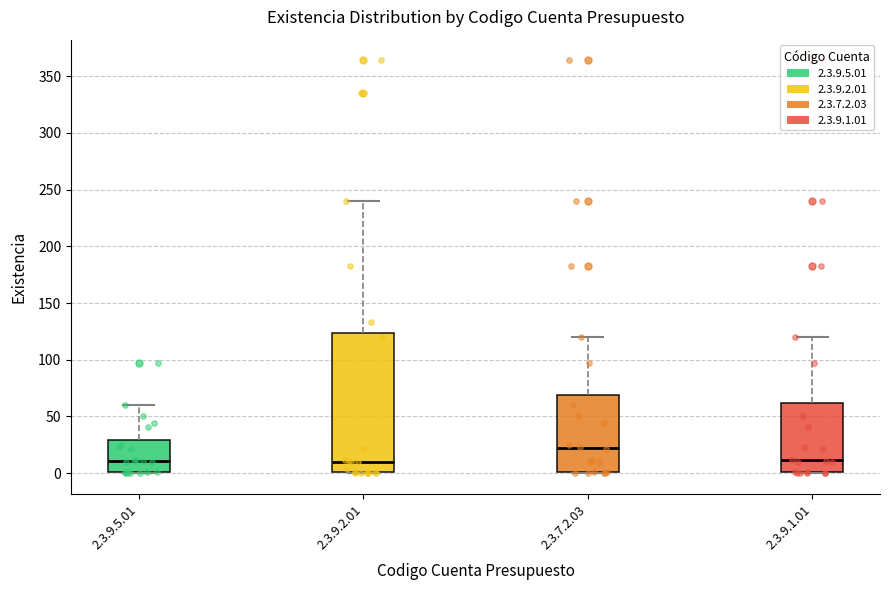

Where does the upper whisker of the box for 2.3.9.2.01 end on the y-axis? The values are not printed on the chart, so give them approximately, as read against the axis.

240